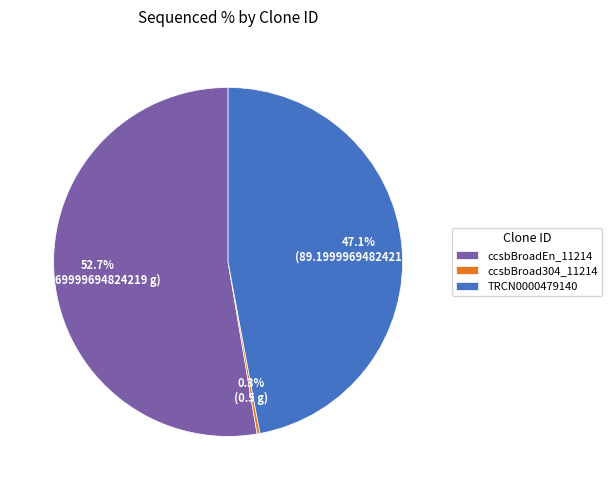

Is it true that TRCN0000479140 is 47% of the pie?

True